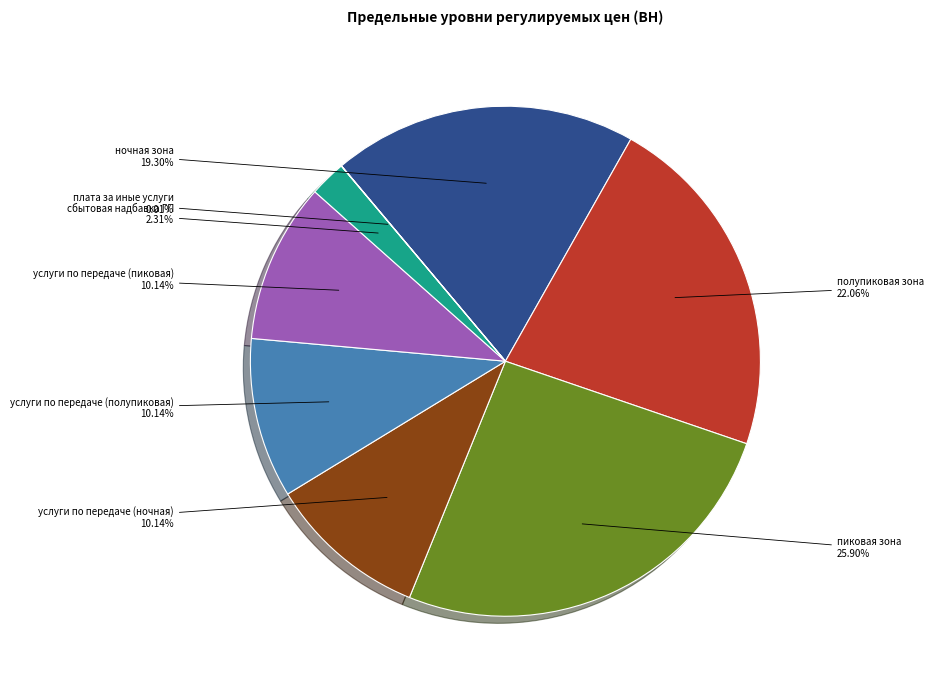

Is there any slice that represents more than half of the pie?

No